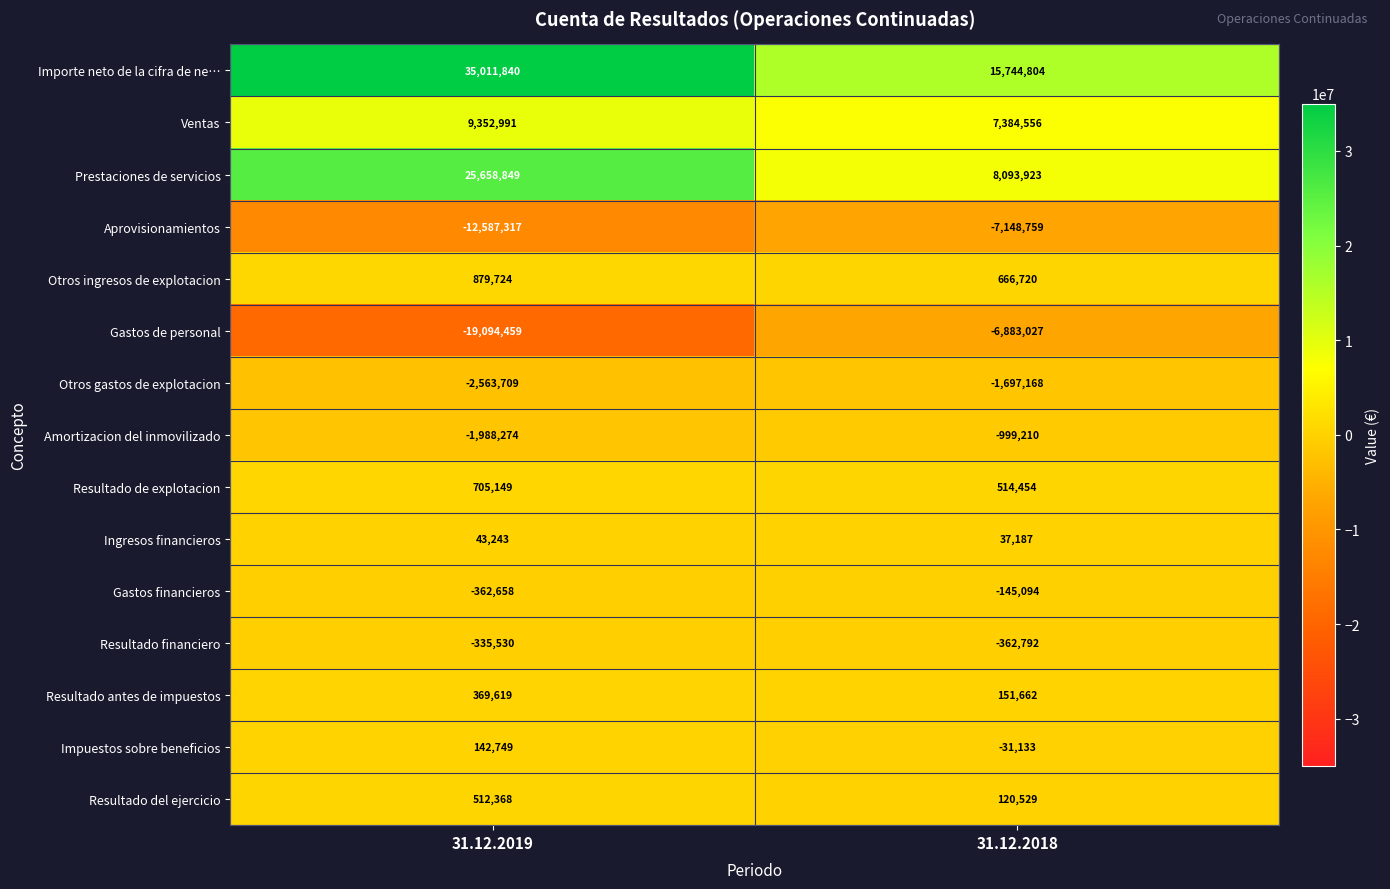

What is the spread (max minus min) of values at 31.12.2018?

22893563